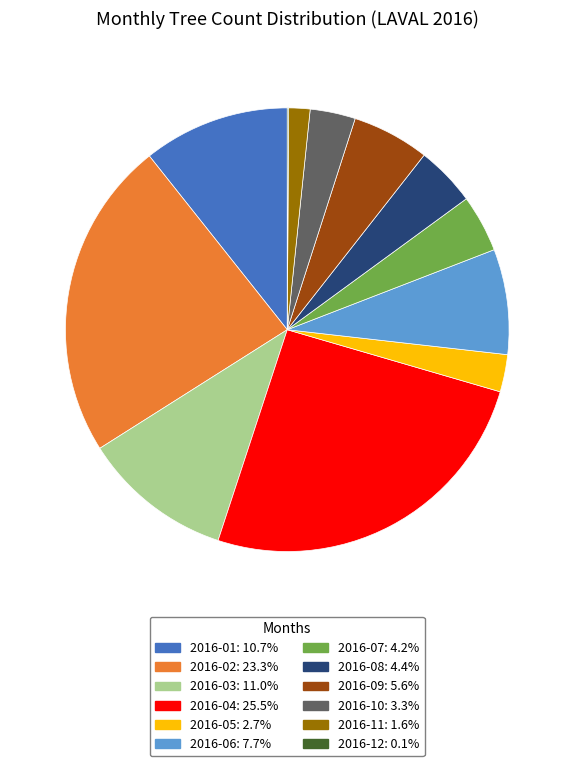

What is the ratio of the value at 2016-04 to the value at 2016-08?

5.8